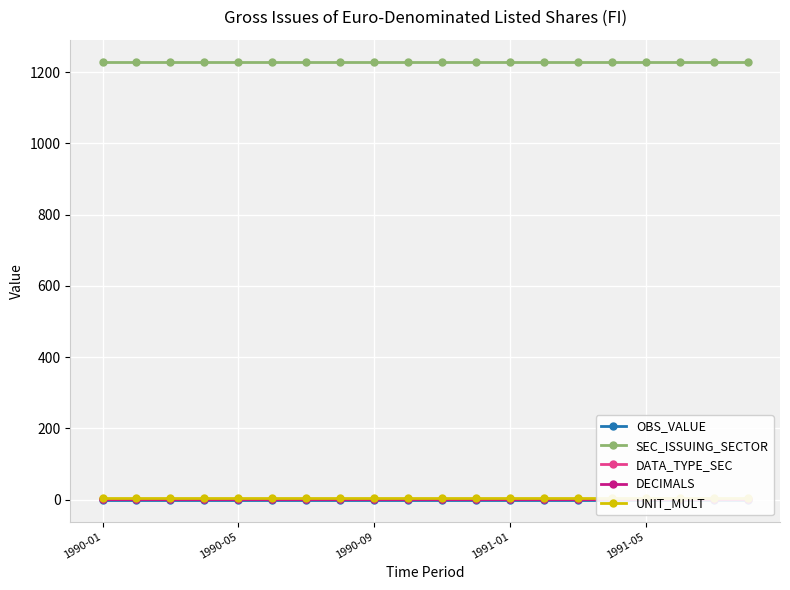

Which category has the lowest value across all series?

1990-01